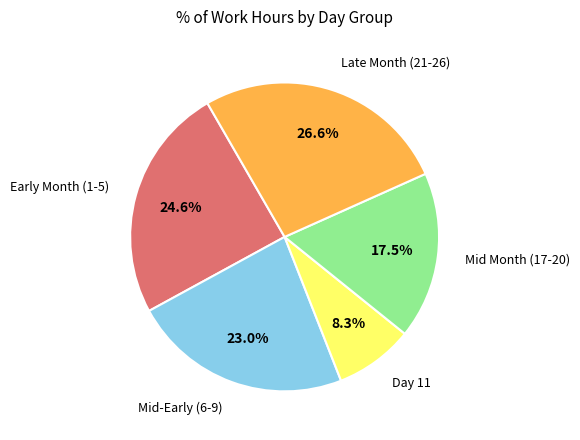

Is there any slice that represents more than half of the pie?

No